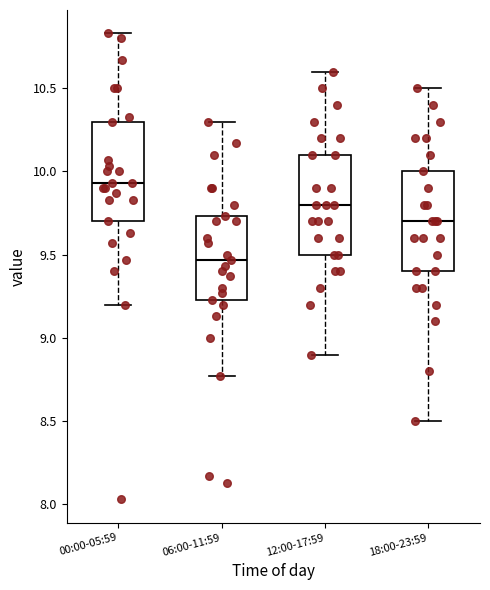

Reading left to right, transcribe this box plot: for each box, give where its median line is, the range the box spans, and where its two whiskers end, as read against the y-axis. The values are not printed on the chart, so give them approximately, as read against the axis.

00:00-05:59: median 9.95, box 9.70 to 10.30, whiskers 9.20 to 10.85
06:00-11:59: median 9.45, box 9.25 to 9.75, whiskers 8.75 to 10.30
12:00-17:59: median 9.80, box 9.50 to 10.10, whiskers 8.90 to 10.60
18:00-23:59: median 9.70, box 9.40 to 10.00, whiskers 8.50 to 10.50